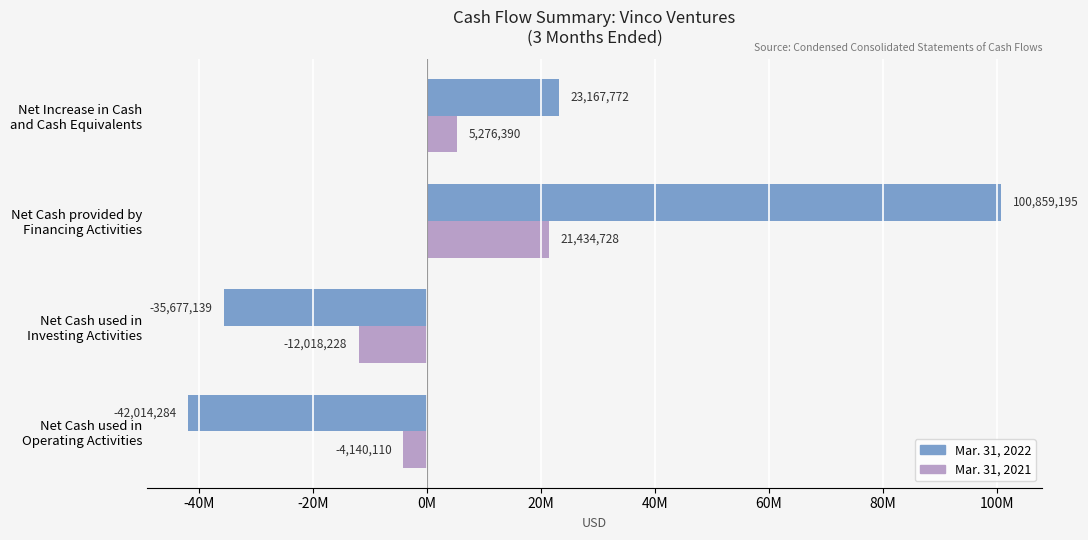

What are all the series names shown in the legend?

Mar. 31, 2022, Mar. 31, 2021